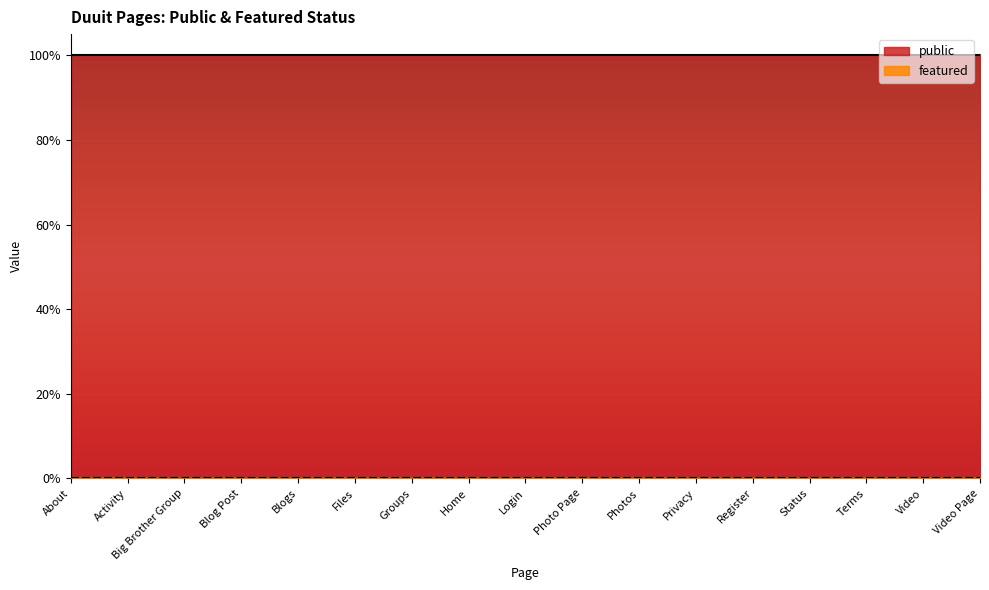

Reading left to right, what are all the values shown in this chart?

public: About=1	Activity=1	Big Brother Group=1	Blog Post=1	Blogs=1	Files=1	Groups=1	Home=1	Login=1	Photo Page=1	Photos=1	Privacy=1	Register=1	Status=1	Terms=1	Video=1	Video Page=1
featured: About=0	Activity=0	Big Brother Group=0	Blog Post=0	Blogs=0	Files=0	Groups=0	Home=0	Login=0	Photo Page=0	Photos=0	Privacy=0	Register=0	Status=0	Terms=0	Video=0	Video Page=0